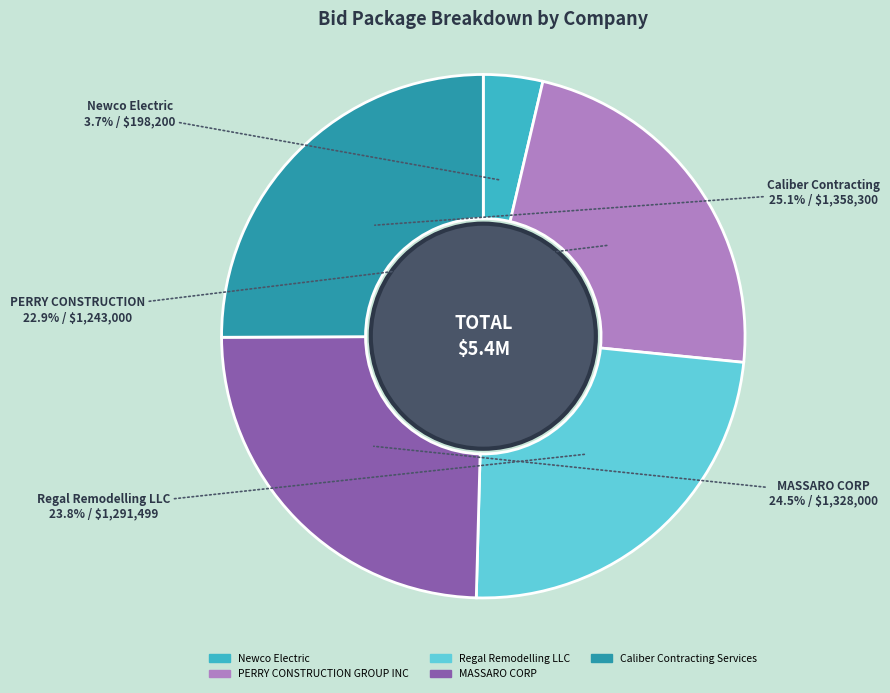

To the nearest percent, what is the difference between the PERRY CONSTRUCTION GROUP INC and MASSARO CORP slice percentages?

2%